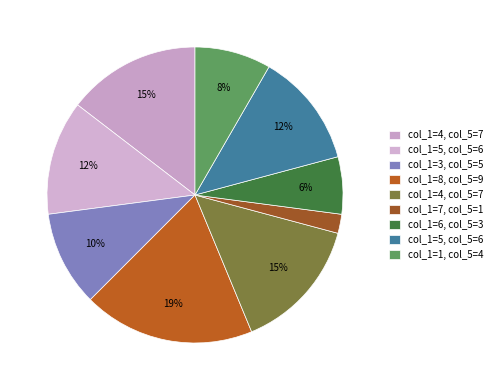

How many slices are in this pie chart?

9